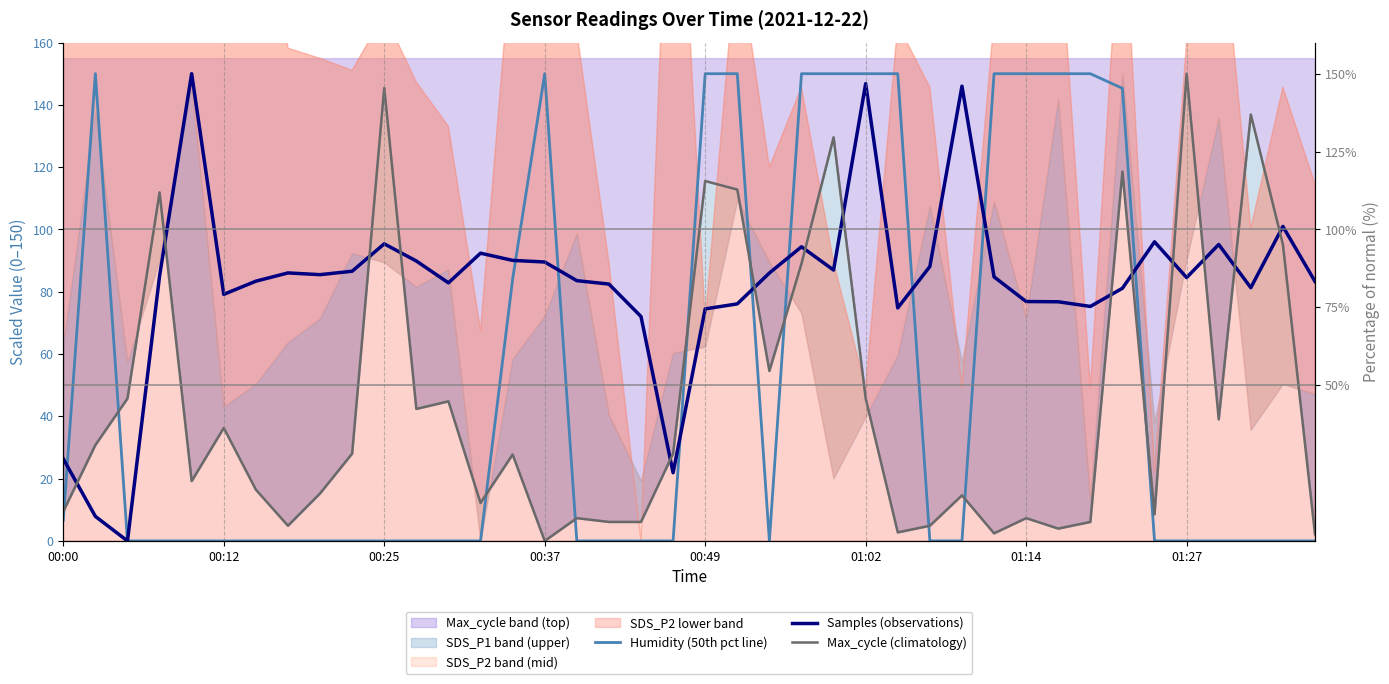

True or false: Samples (observations) and Max_cycle (climatology) intersect in this chart.

True